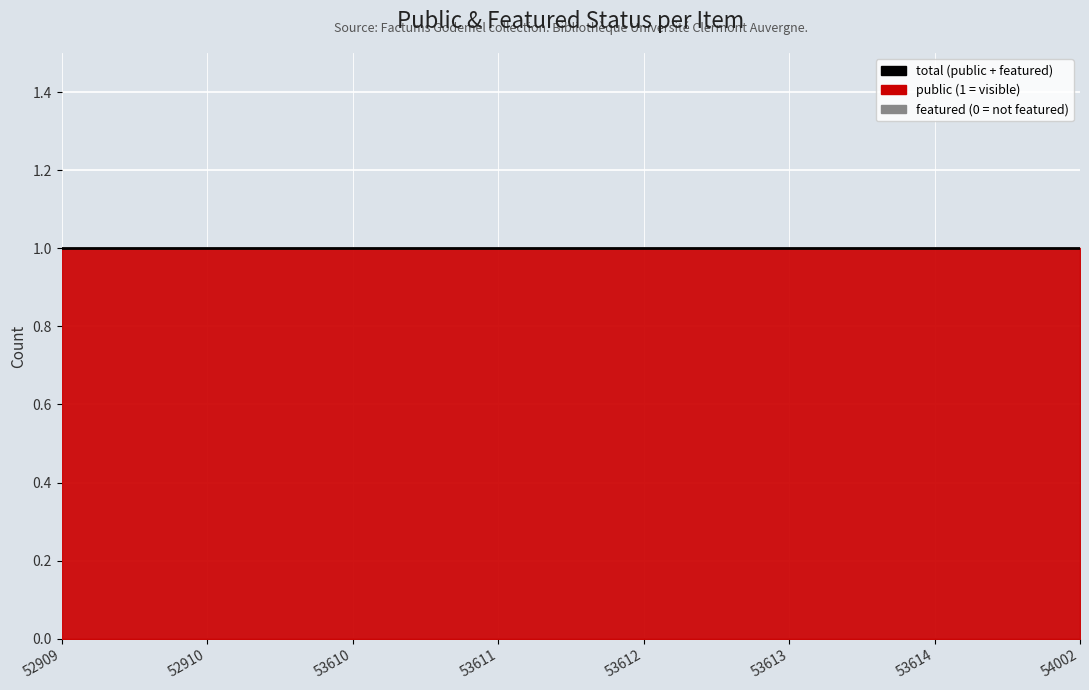

True or false: public and featured cross at least once.

False